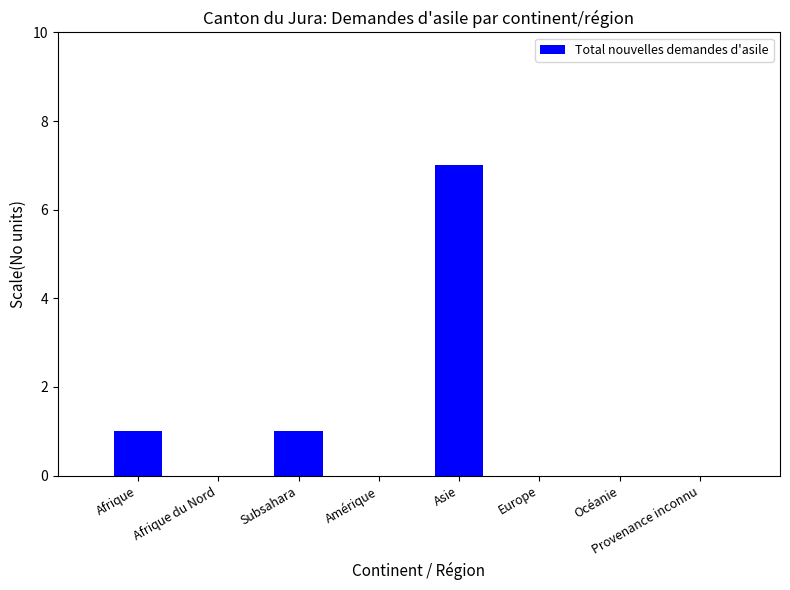

What is the sum of all values?

9